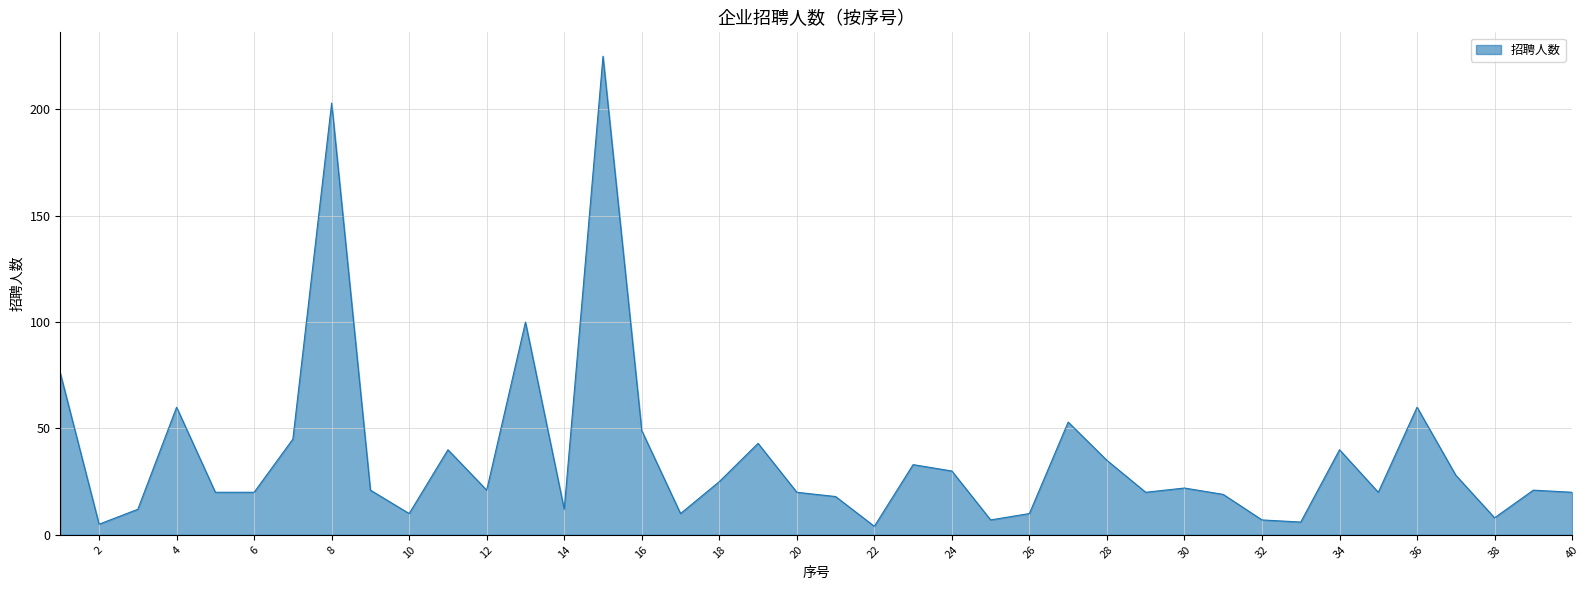

How many categories are shown in the chart?

40